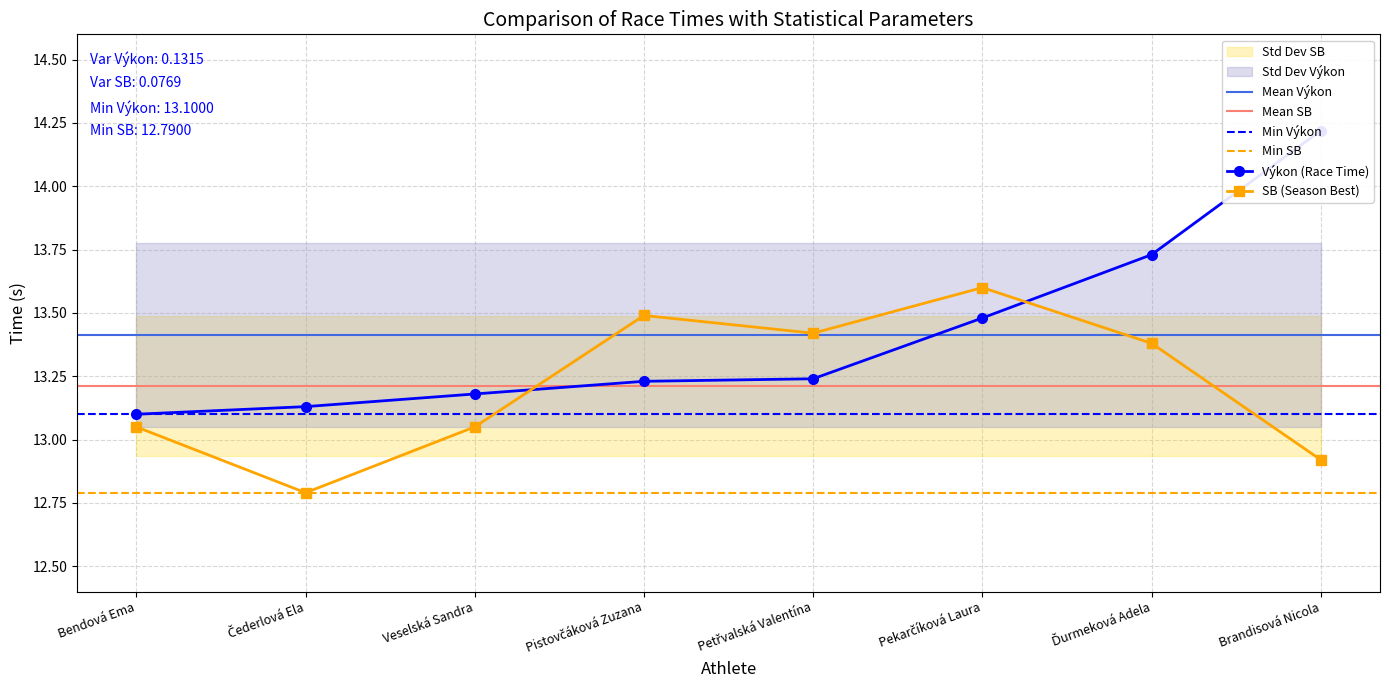

What is the approximate value of SB at Petřvalská Valentína?

13.4